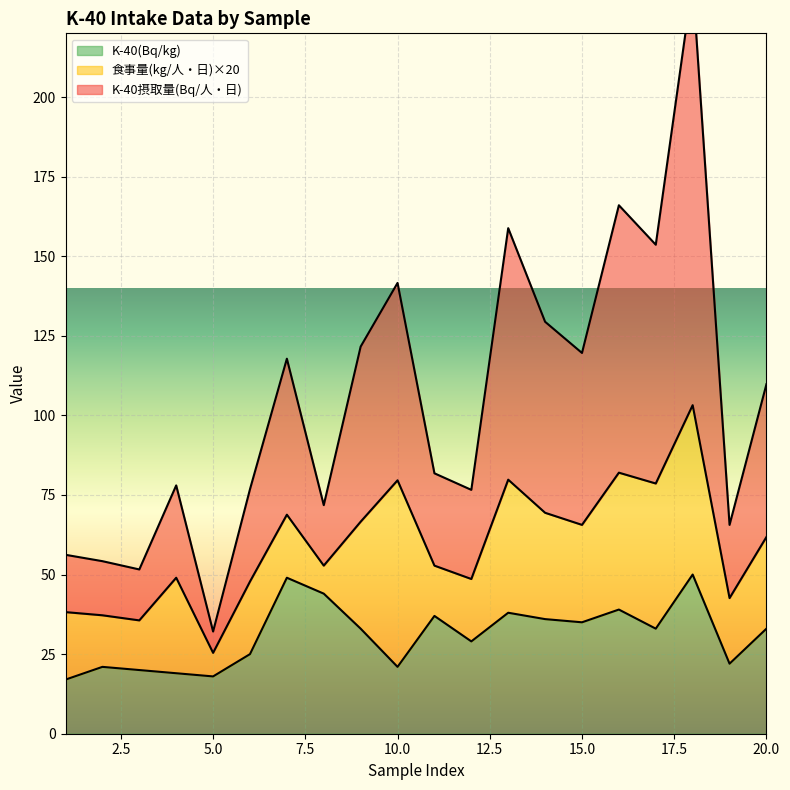

What is the value of the K-40摂取量(Bq/人・日) point at the 13th from the left?

158.8